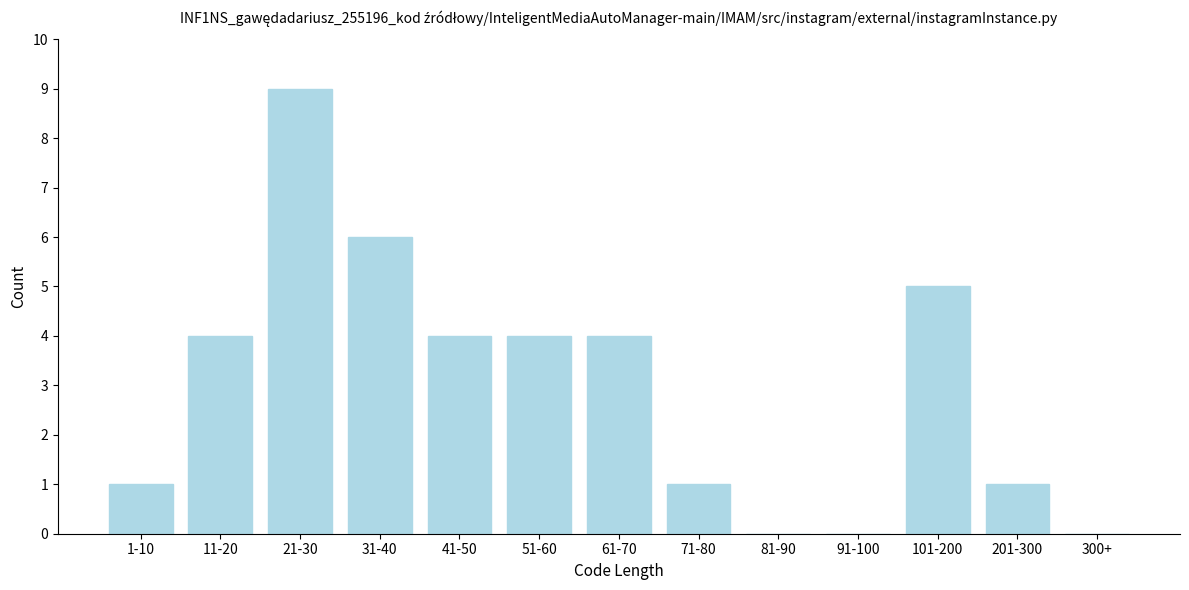

Reading left to right, list all the values displayed in this chart.

1-10=1	11-20=4	21-30=9	31-40=6	41-50=4	51-60=4	61-70=4	71-80=1	81-90=0	91-100=0	101-200=5	201-300=1	300+=0